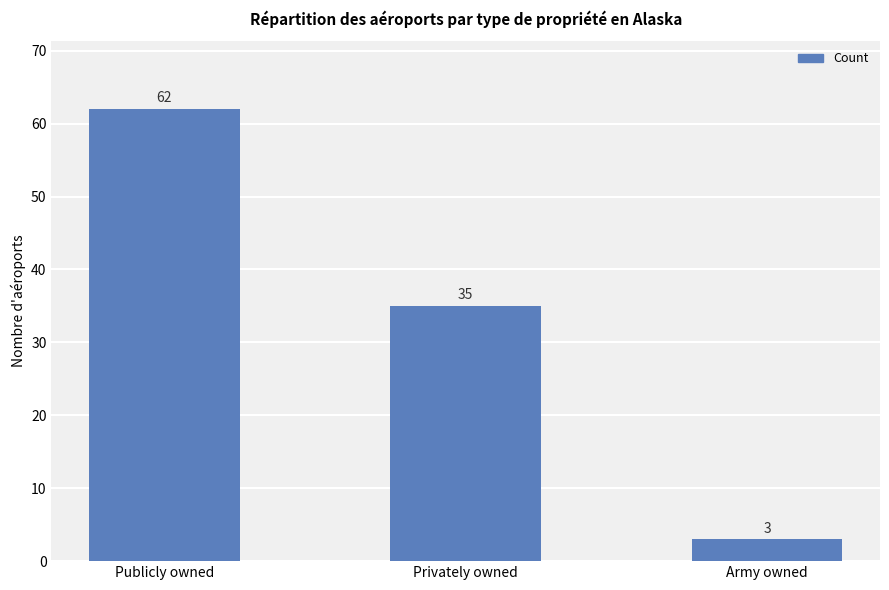

How many distinct data groups are displayed?

1